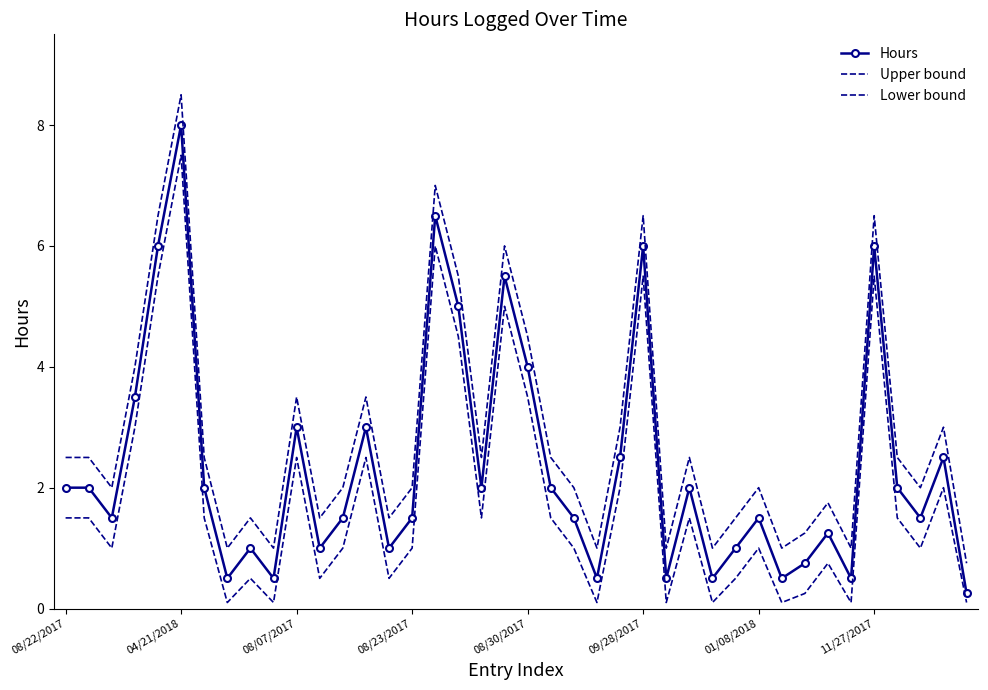

At which label does Upper bound first exceed 2?

08/22/2017